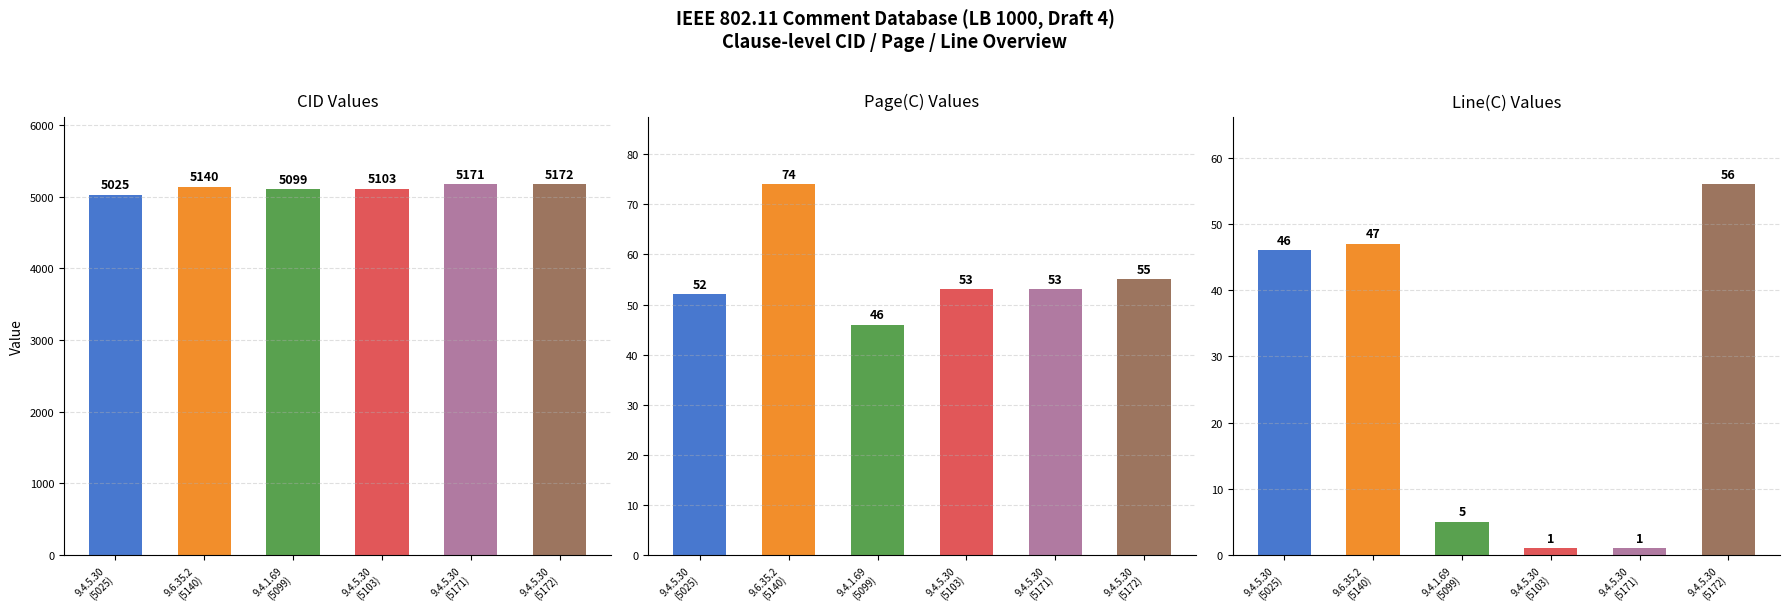

What is the sum of all Line(C) Values values?

156